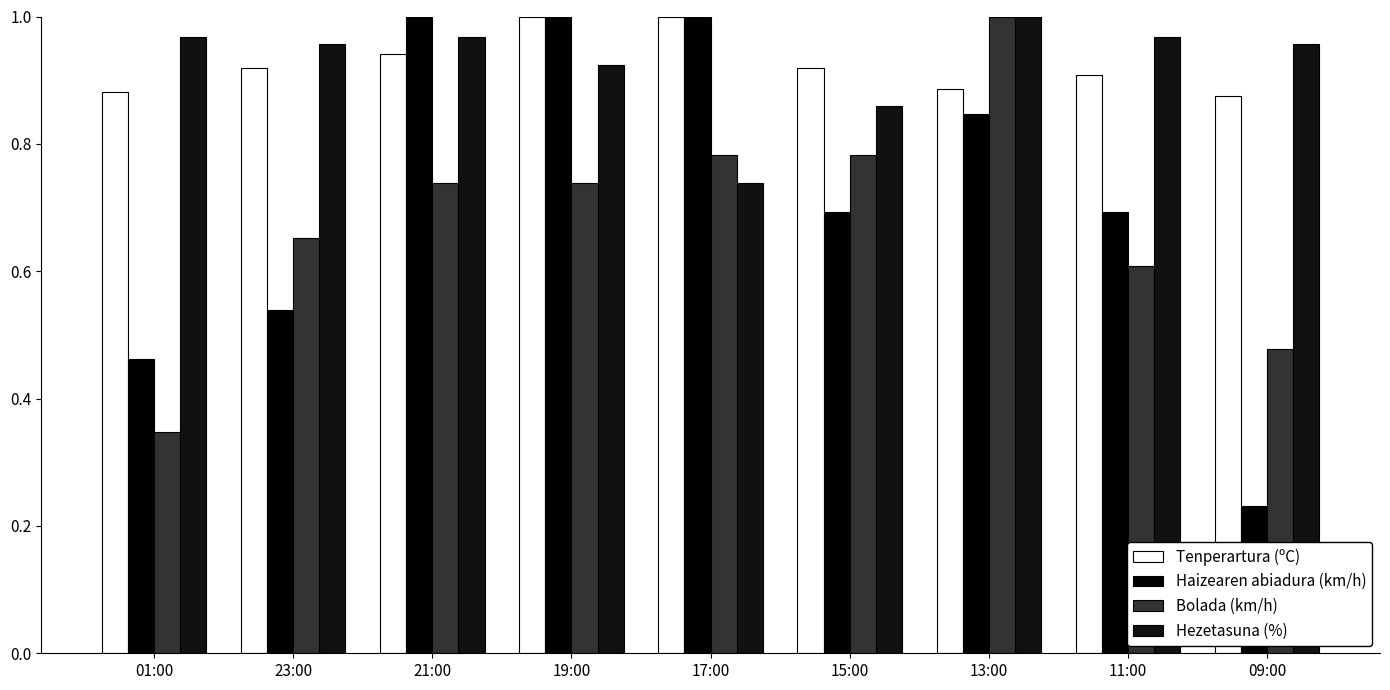

What is the difference between the highest and lowest values at 21:00?

0.3